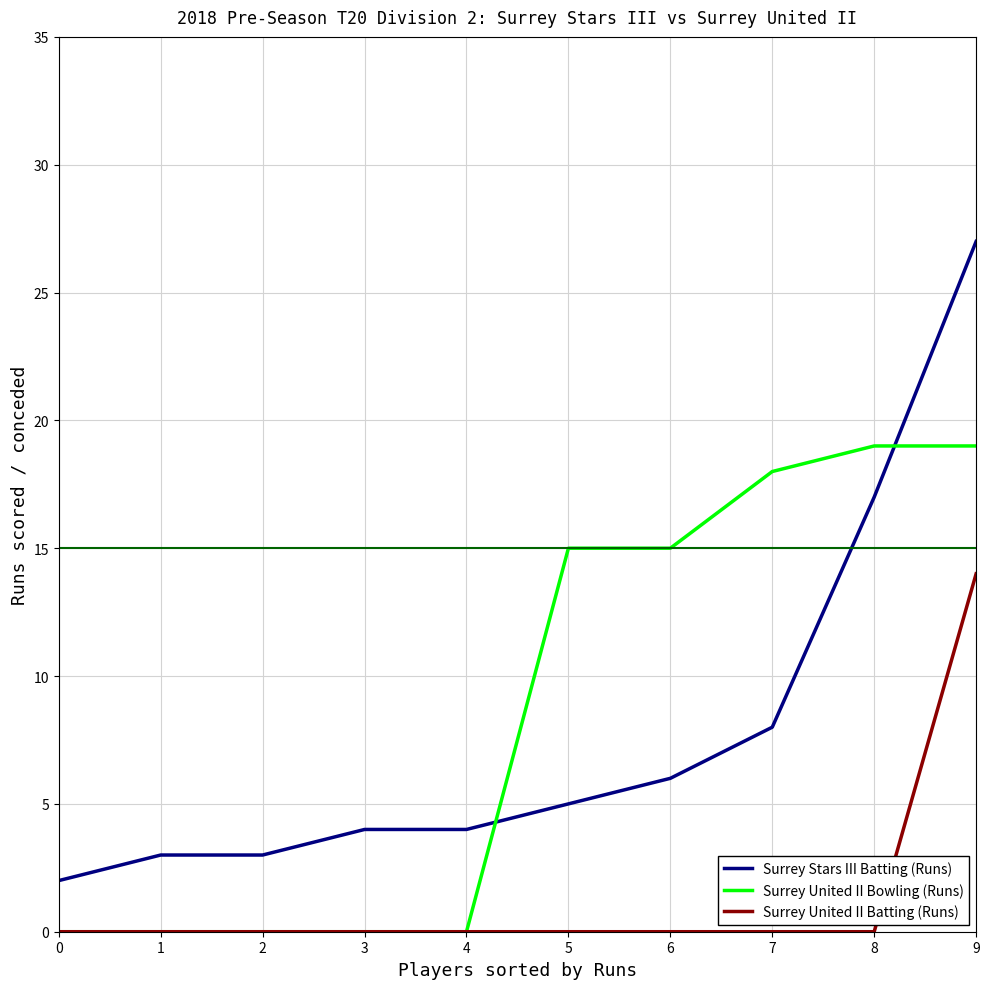

What are all the series names shown in the legend?

Surrey Stars III Batting (Runs), Surrey United II Bowling (Runs), Surrey United II Batting (Runs)